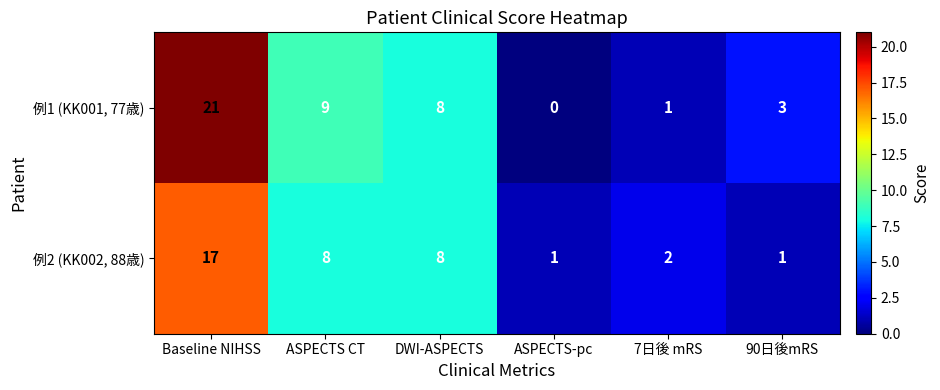

The 例2 (KK002, 88歳) series shows 8 at ASPECTS CT. True or false?

True